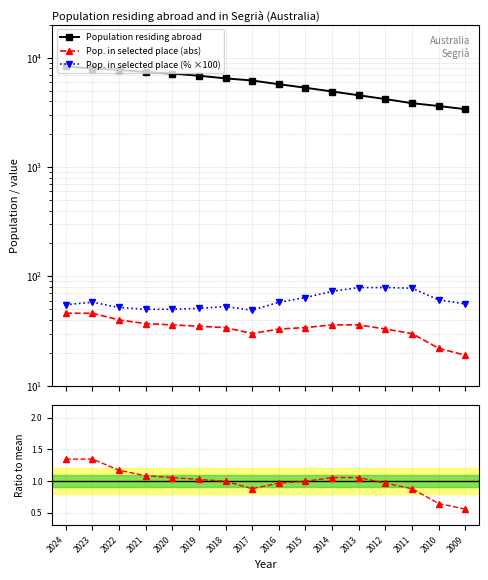

List the labels in order of Pop. in selected place (% ×100) value, smallest first.

2017, 2021, 2020, 2019, 2022, 2018, 2024, 2009, 2023, 2016, 2010, 2015, 2014, 2011, 2013, 2012